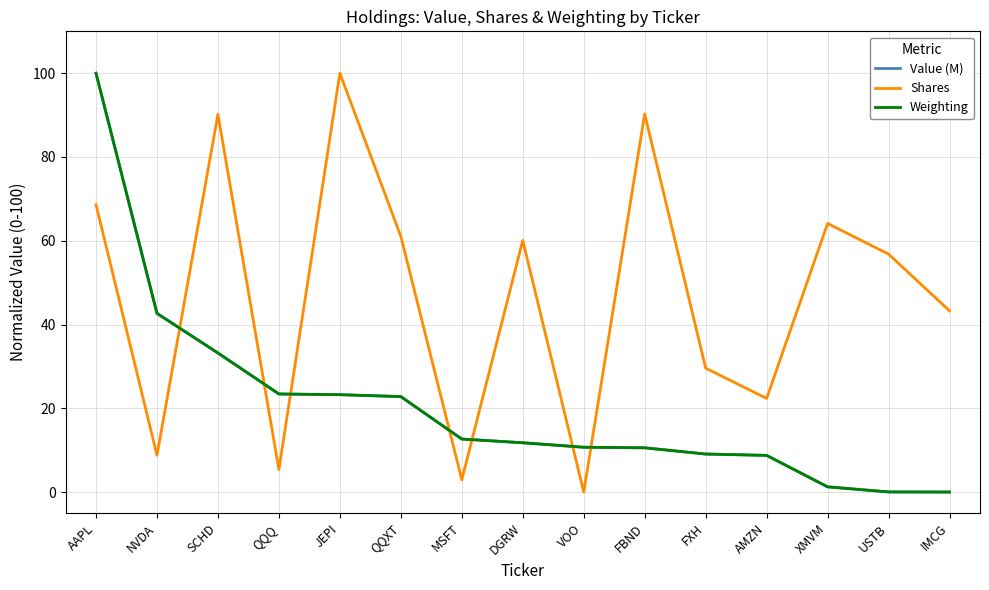

At which category is the sum across all series the highest?

AAPL